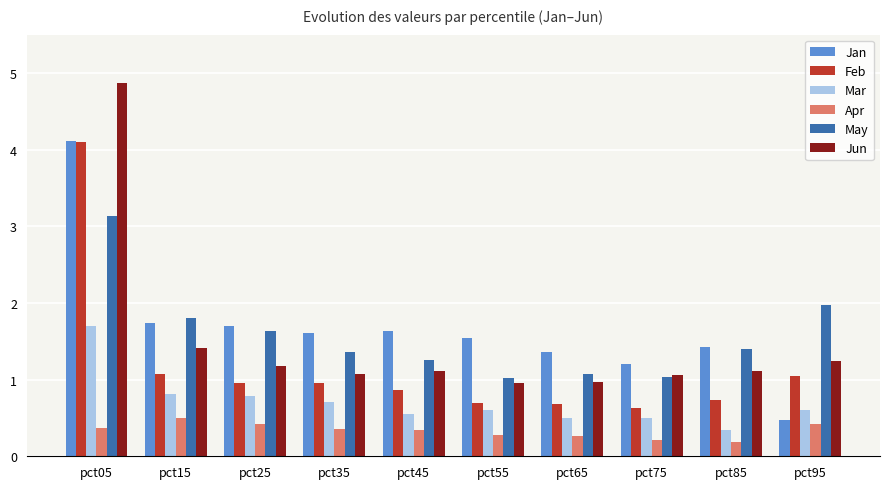

What is the difference between the second highest and minimum values in the Feb series?

0.4